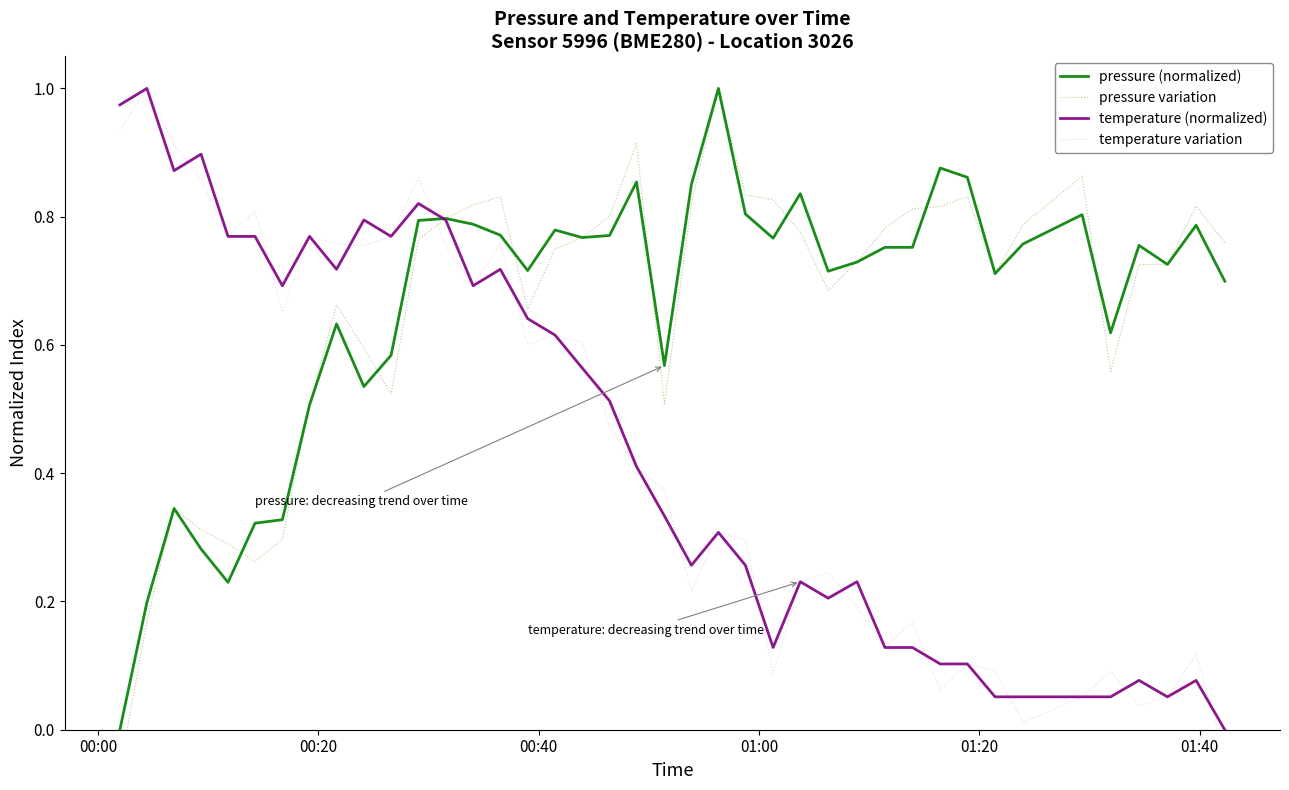

Which series has the largest total across all categories?

pressure (normalized)